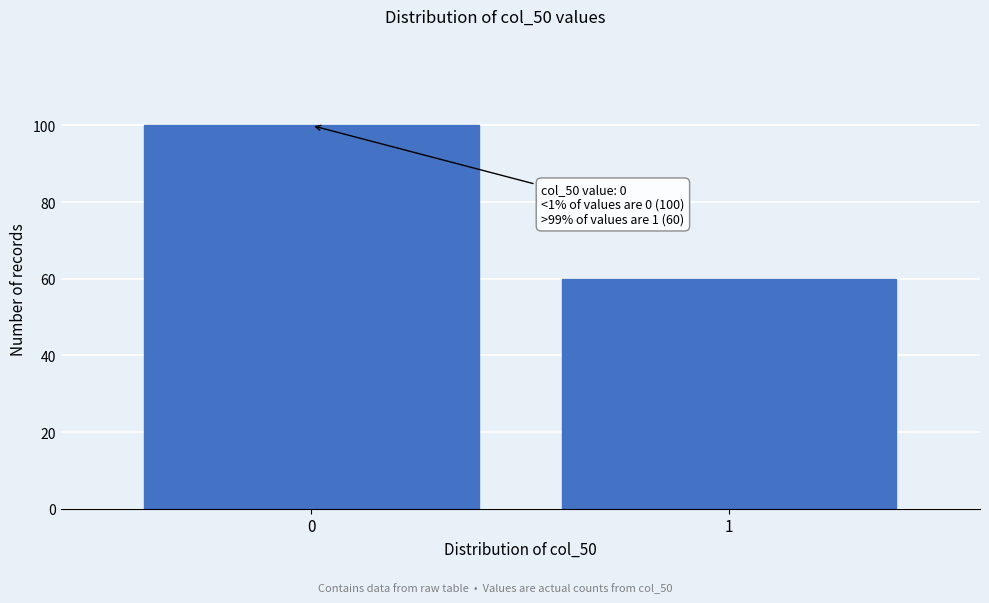

Reading left to right, list all the values displayed in this chart.

100	60